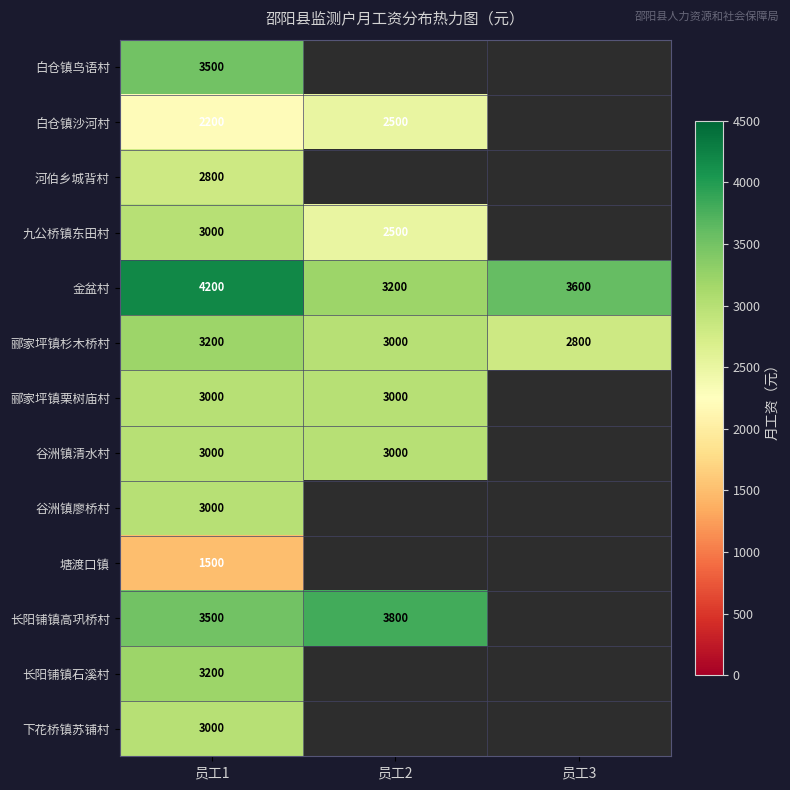

What is the difference between the highest and lowest values at 员工1?

2700